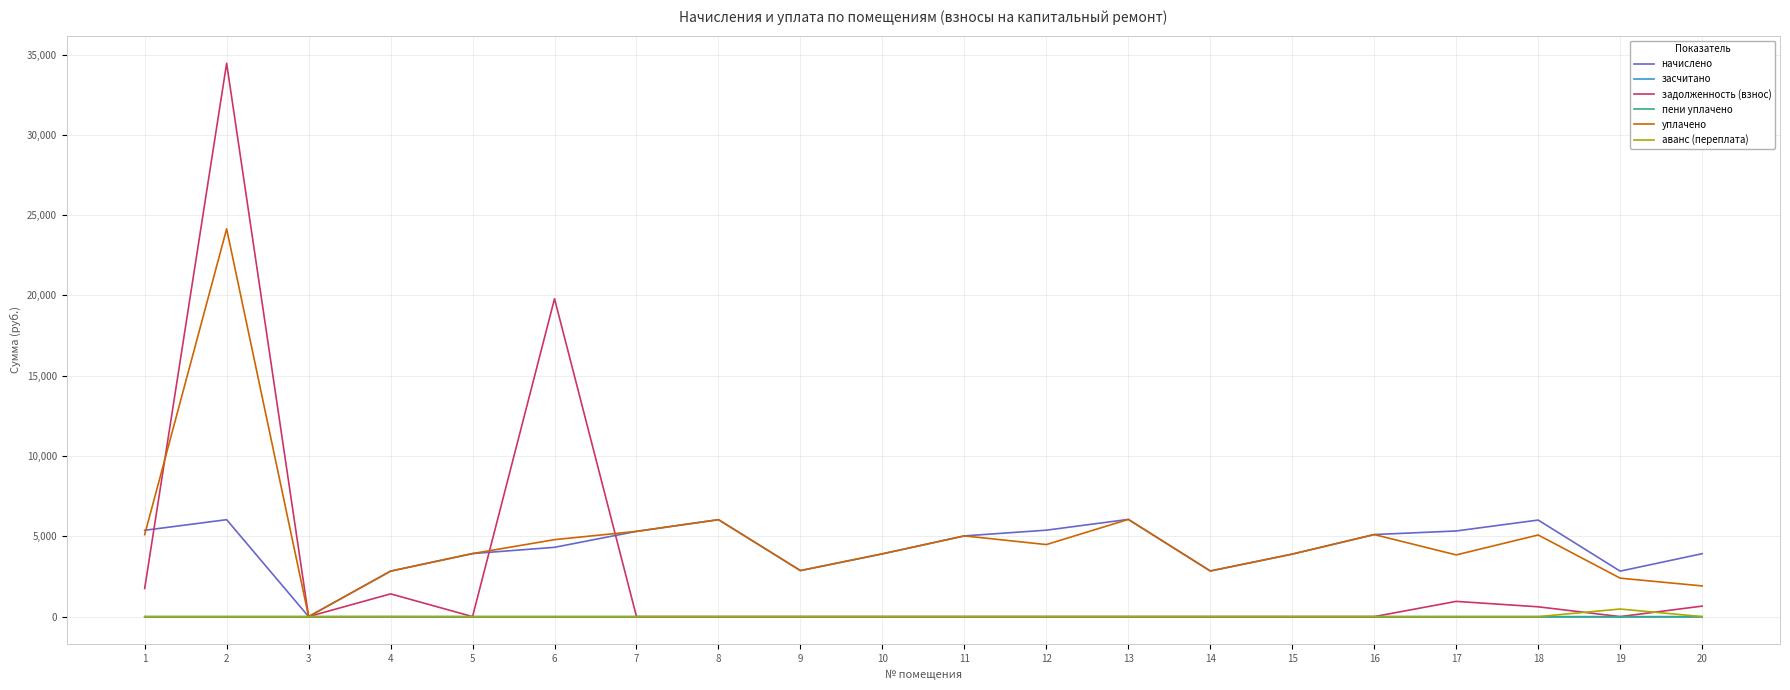

The задолженность (взнос) series shows 19793.0 at 6. True or false?

True